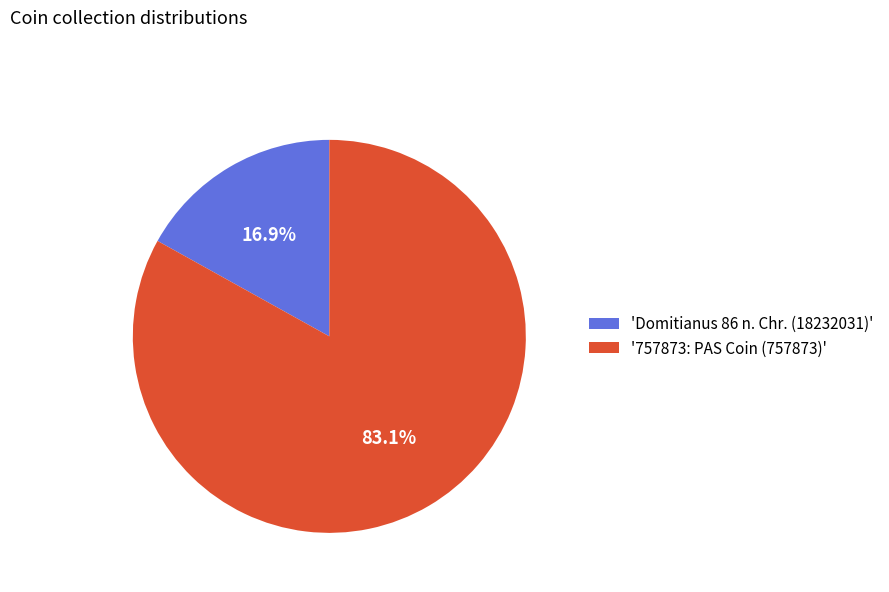

Between 'Domitianus 86 n. Chr. (18232031)' and '757873: PAS Coin (757873)', which is larger?

'757873: PAS Coin (757873)'